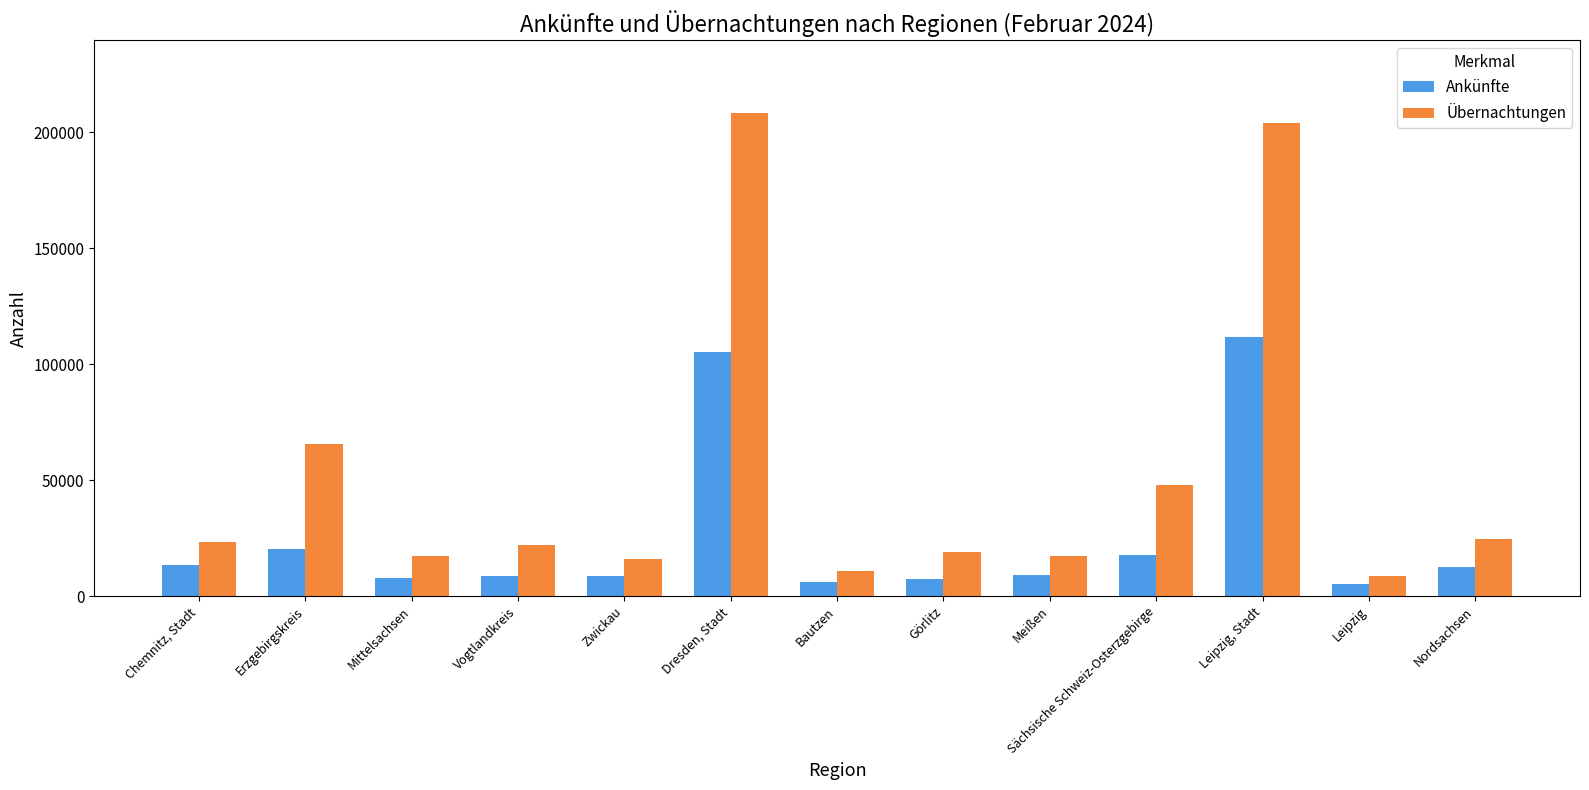

What is the highest value of the Übernachtungen series?

208369